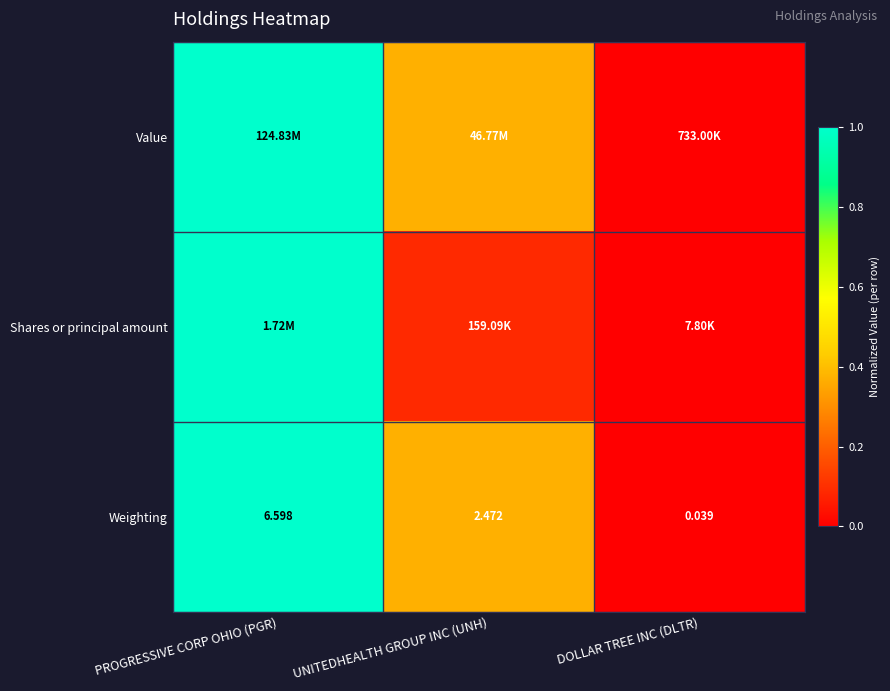

Rank the categories by Weighting value from lowest to highest.

DOLLAR TREE INC (DLTR), UNITEDHEALTH GROUP INC (UNH), PROGRESSIVE CORP OHIO (PGR)